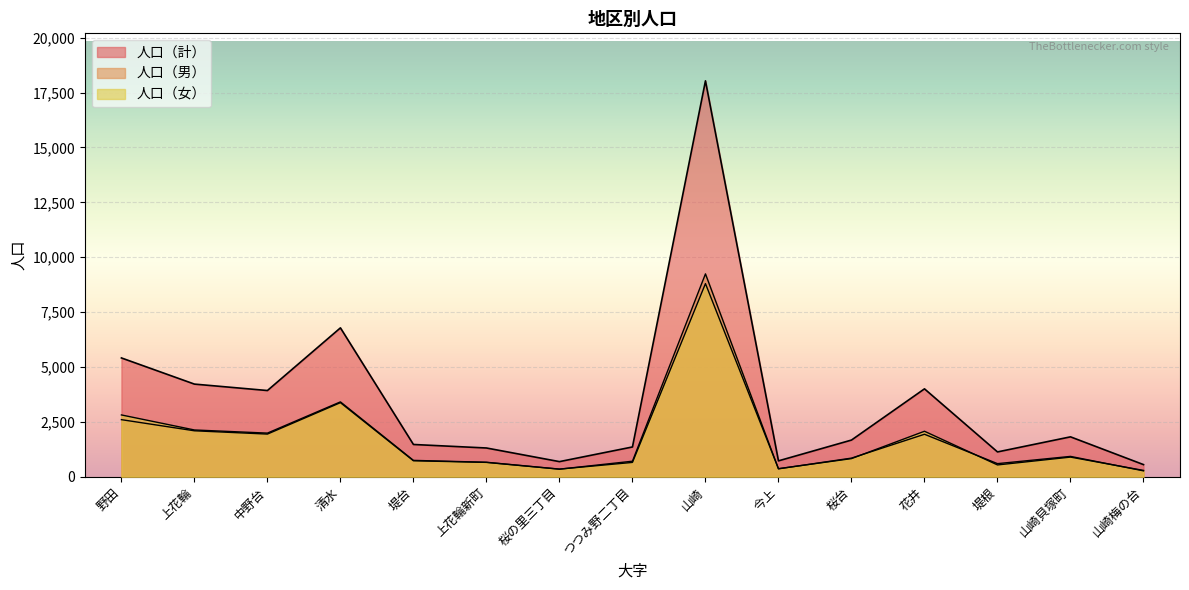

How many intersections are there between 人口（男） and 人口（女）?

6